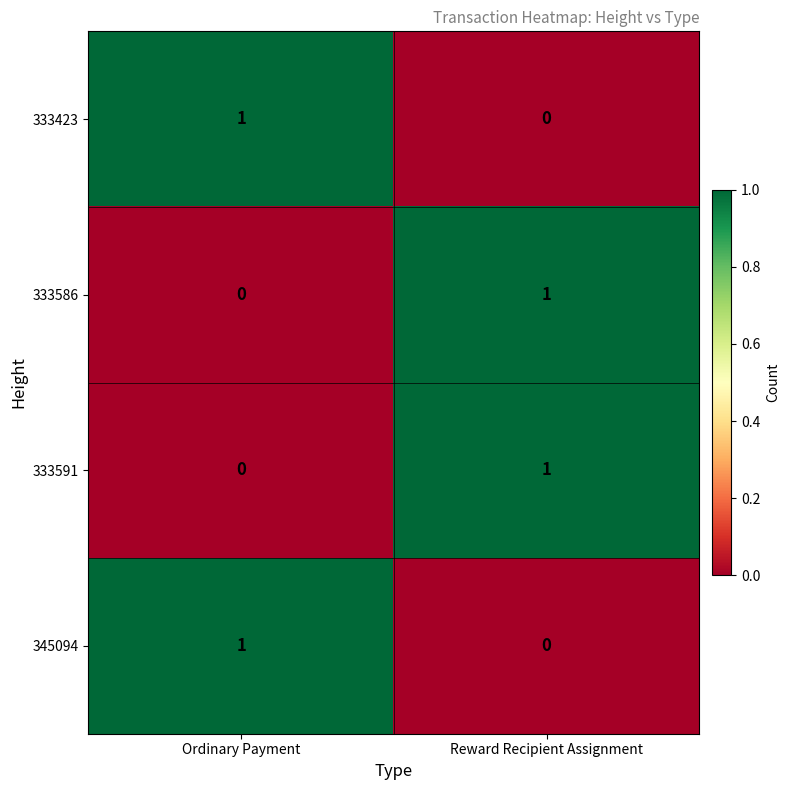

Reading left to right, list all the values displayed in this chart.

333423: Ordinary Payment=1	Reward Recipient Assignment=0
333586: Ordinary Payment=0	Reward Recipient Assignment=1
333591: Ordinary Payment=0	Reward Recipient Assignment=1
345094: Ordinary Payment=1	Reward Recipient Assignment=0